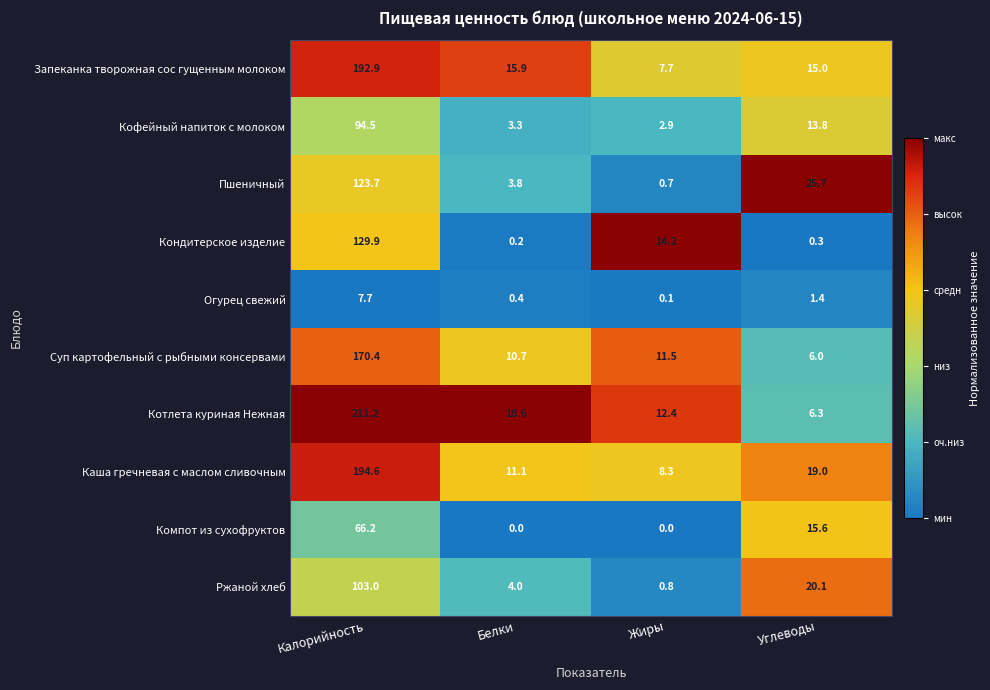

Which category has the highest value in the Запеканка творожная сос гущенным молоком series?

Калорийность